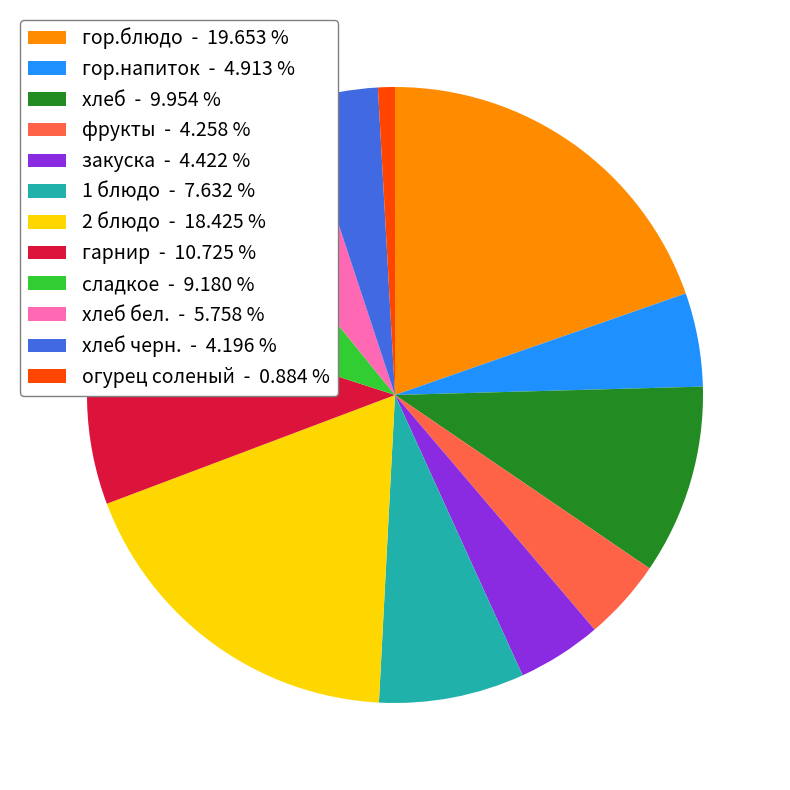

Which category has the biggest portion of the pie?

гор.блюдо - 19.653 %